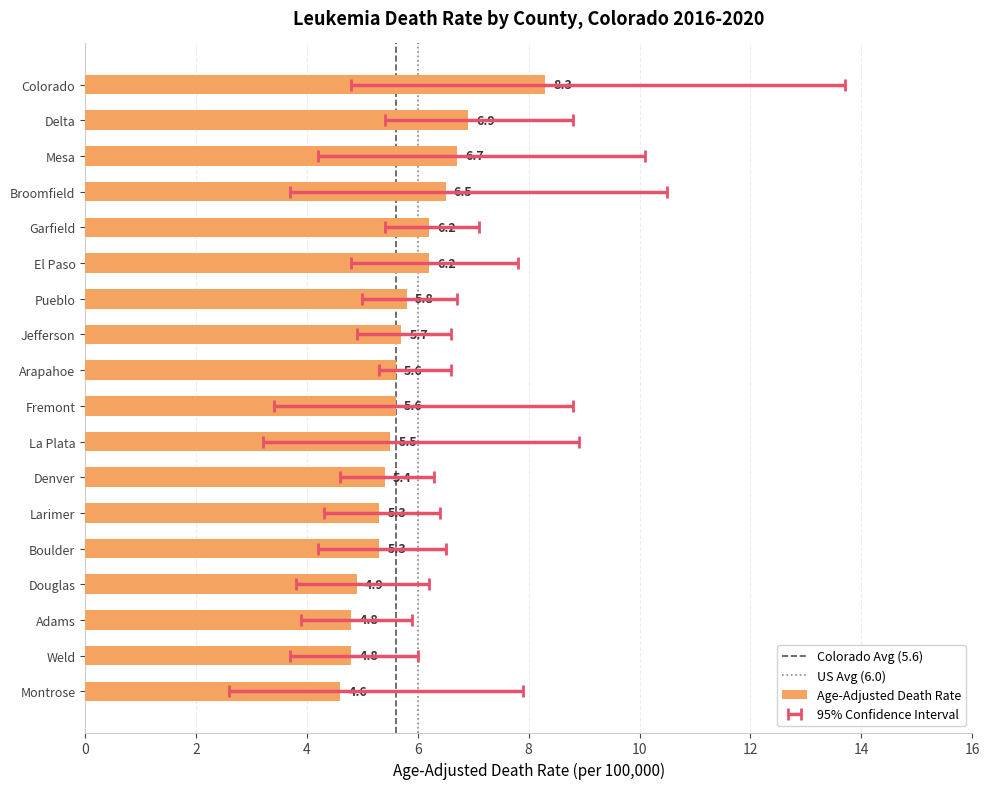

Which series has the largest range (max minus min)?

Upper CI